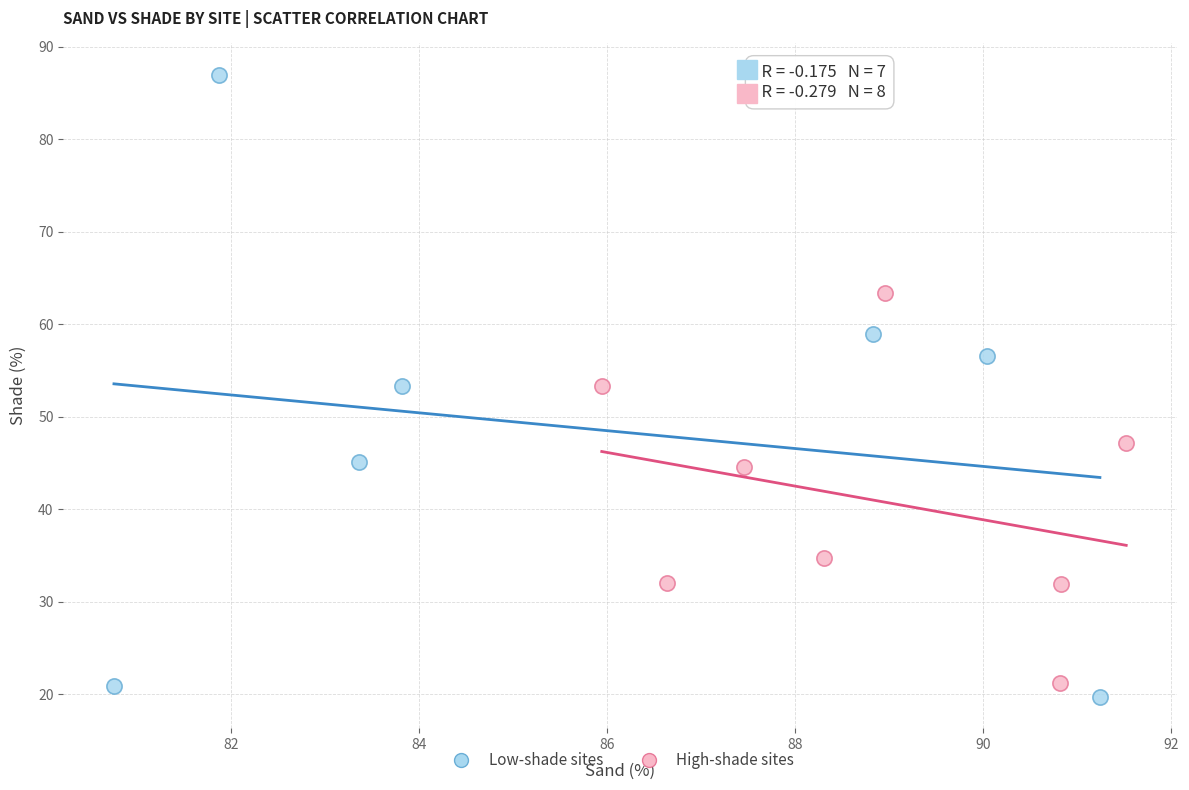

Which series contains the highest Y value?

Low-shade sites